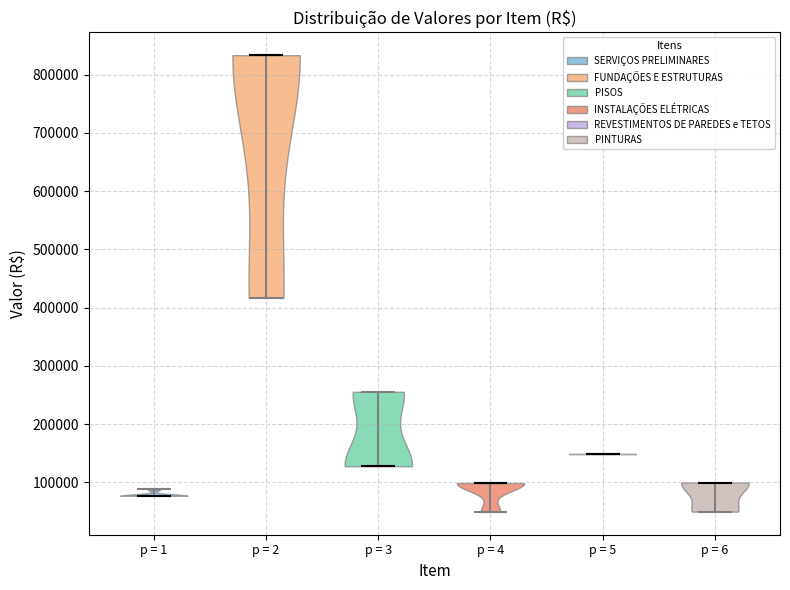

Which violin has the highest median line?

p = 2